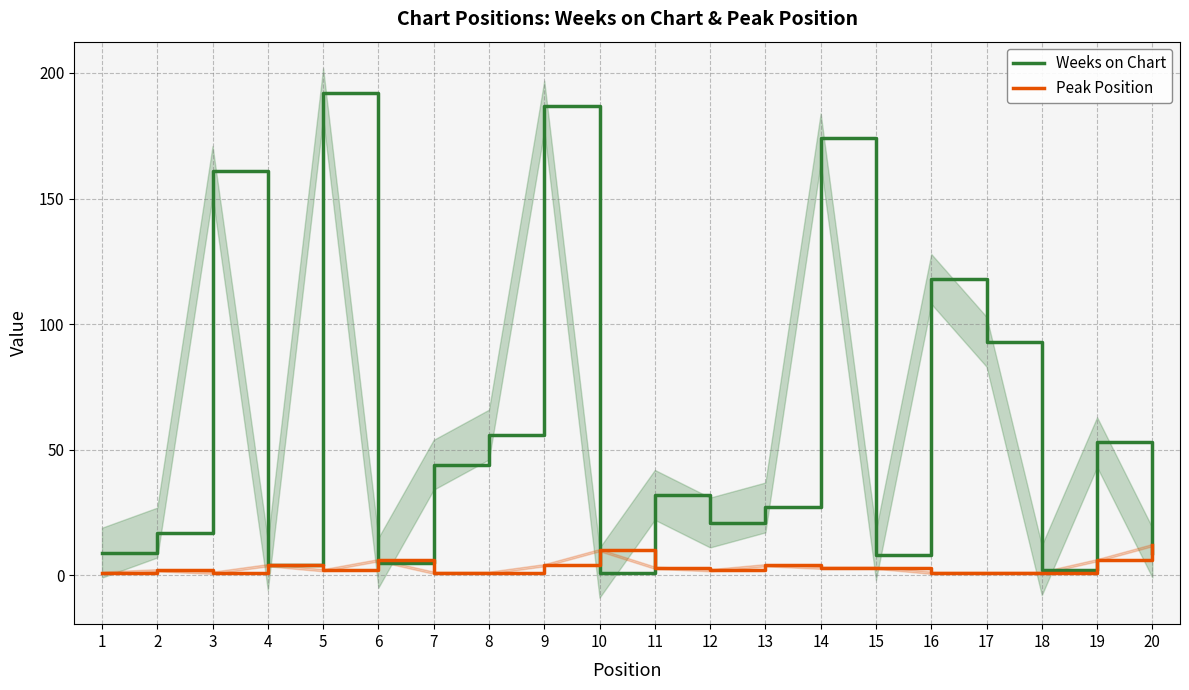

What is the average value of the Weeks on Chart series?

61